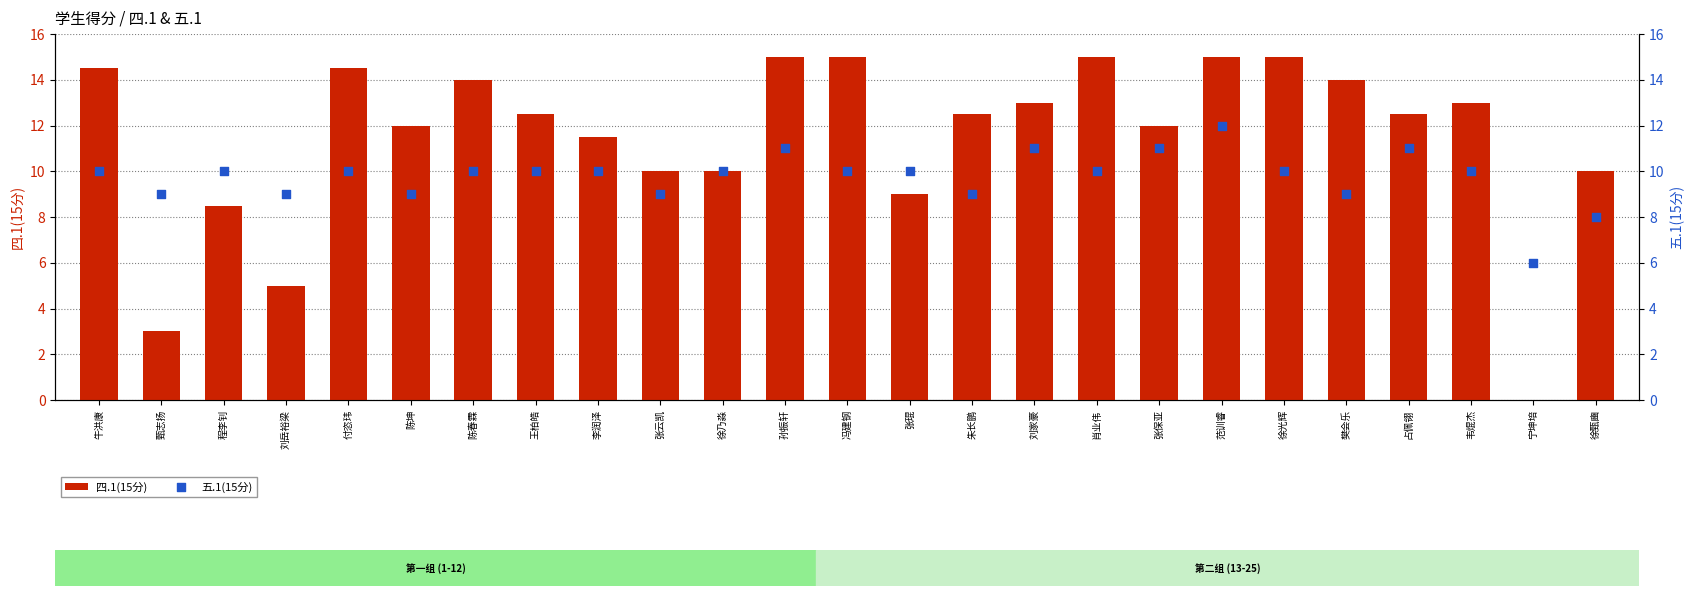

Is the value of 五.1(15分) at 张琨 greater than the value of 四.1(15分) at 韦焜杰?

No